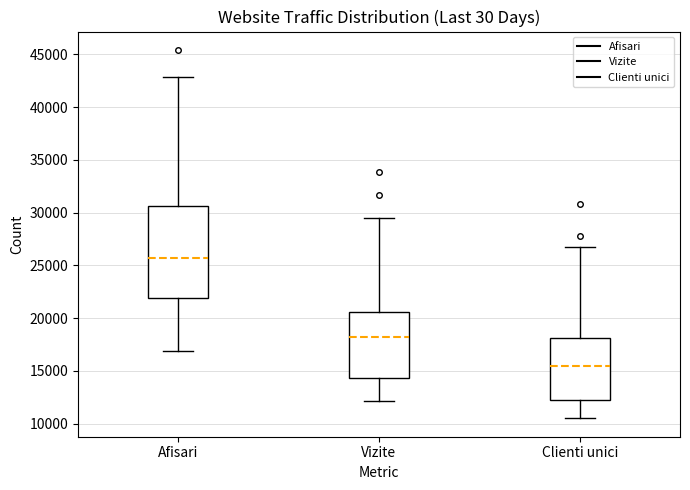

Comparing the boxes themselves (not the whiskers), which one is the tallest?

Afisari